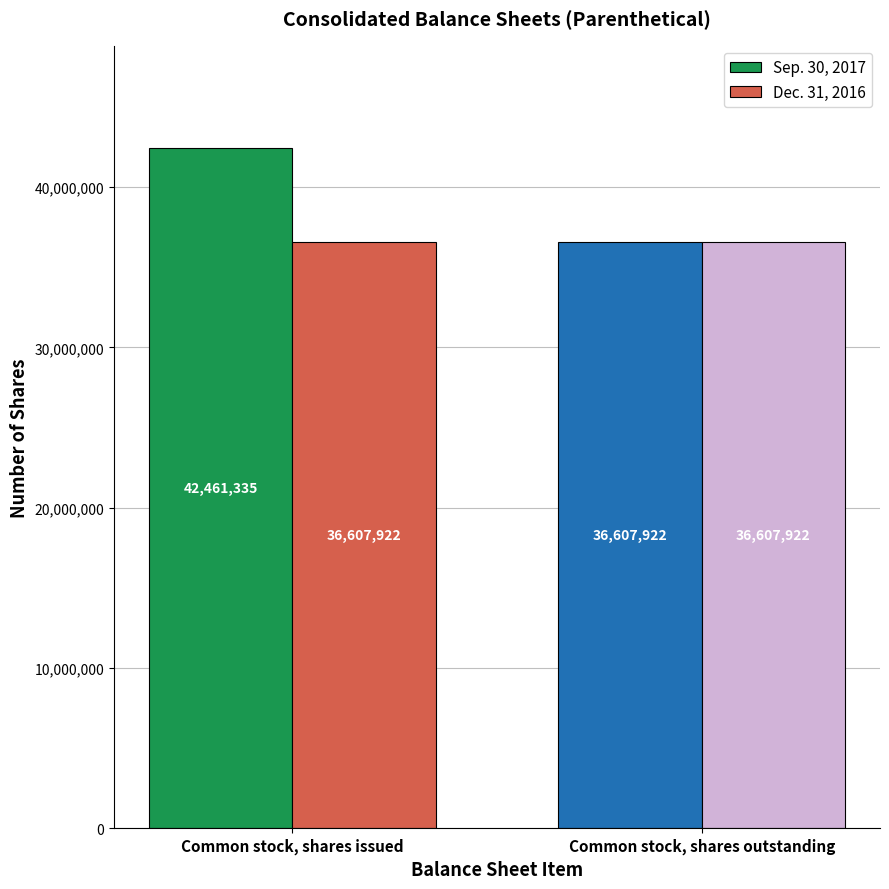

Reading left to right, transcribe all the data shown in this chart.

Sep. 30, 2017: Common stock, shares issued=42461335	Common stock, shares outstanding=36607922
Dec. 31, 2016: Common stock, shares issued=36607922	Common stock, shares outstanding=36607922